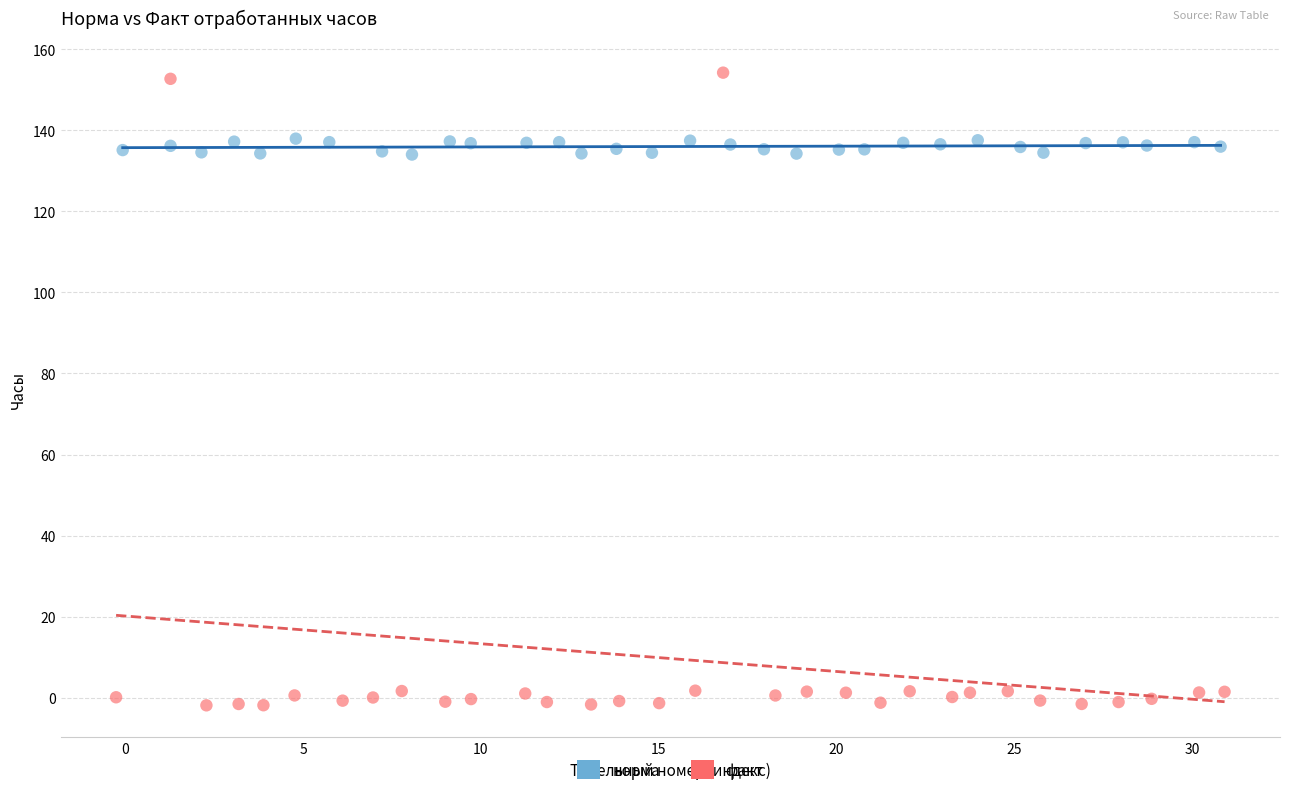

What are all the series names shown in the legend?

норма, факт